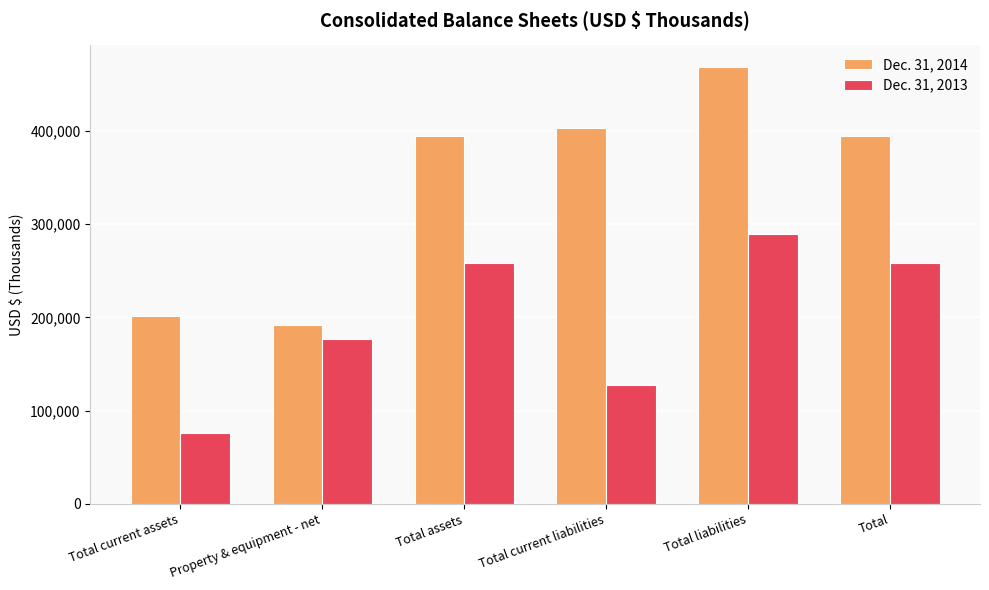

Does the chart contain stacked bars?

No